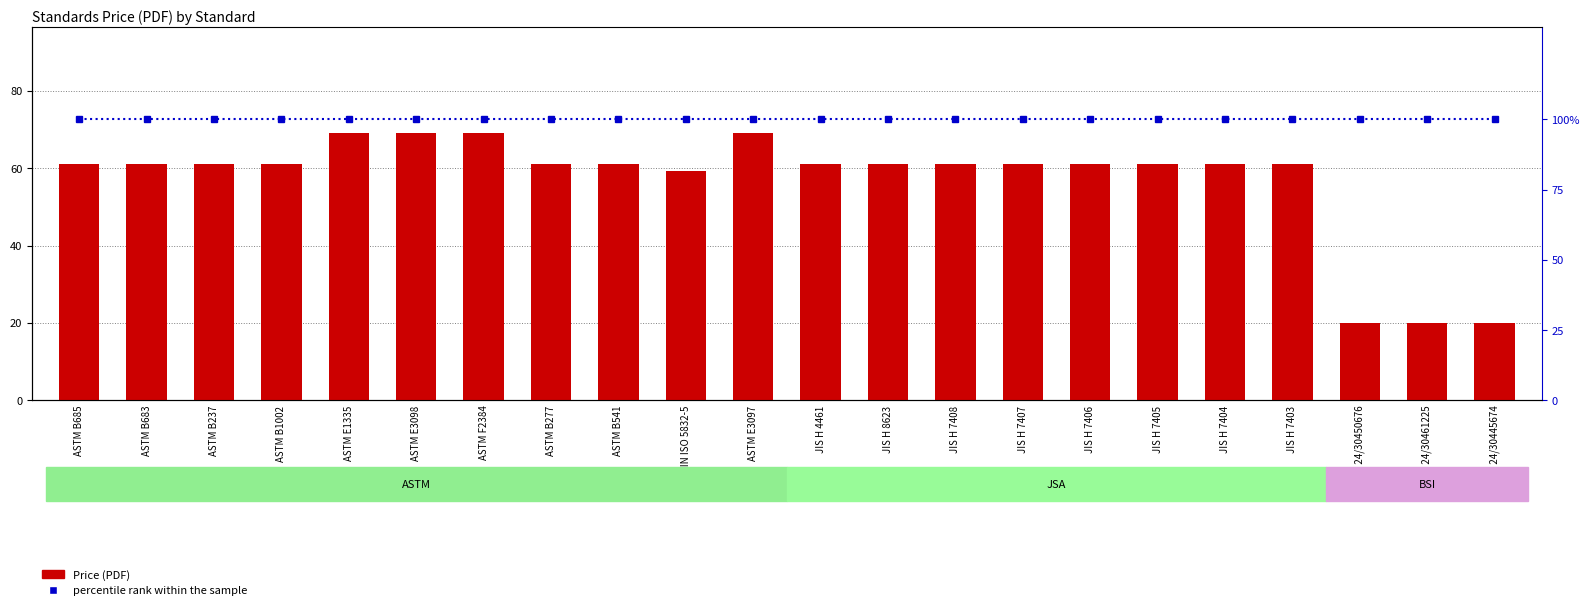

Which category has the highest value in the percentile rank within the sample series?

ASTM B685